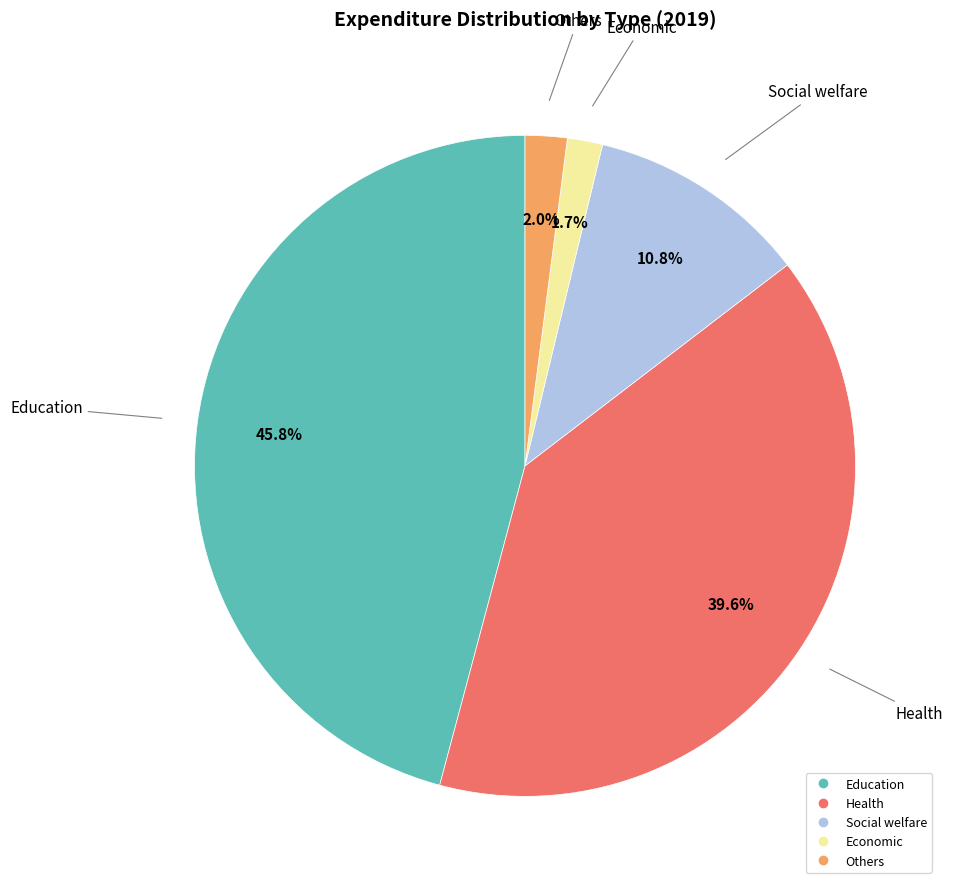

What is the ratio of the value at Social welfare to the value at Health?

0.3